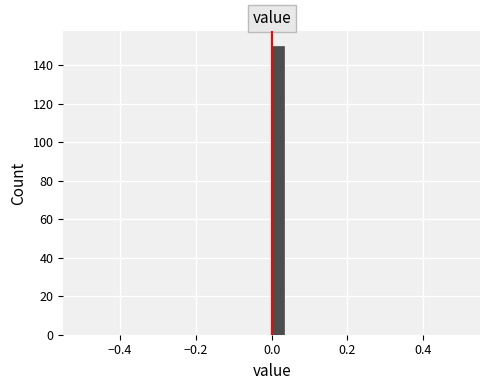

Around what value on the x-axis is the tallest bar? Give the approximate position of its centre, as read against the axis.

0.02